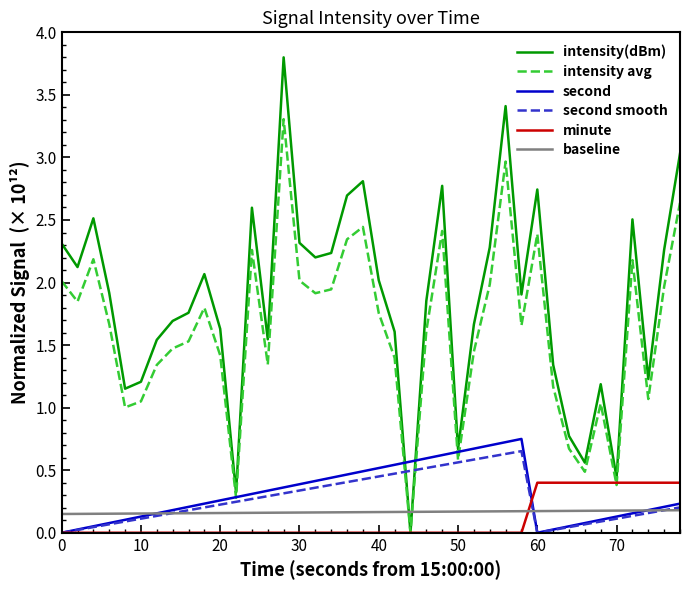

True or false: intensity avg has a value of 1.4 at 20.

True